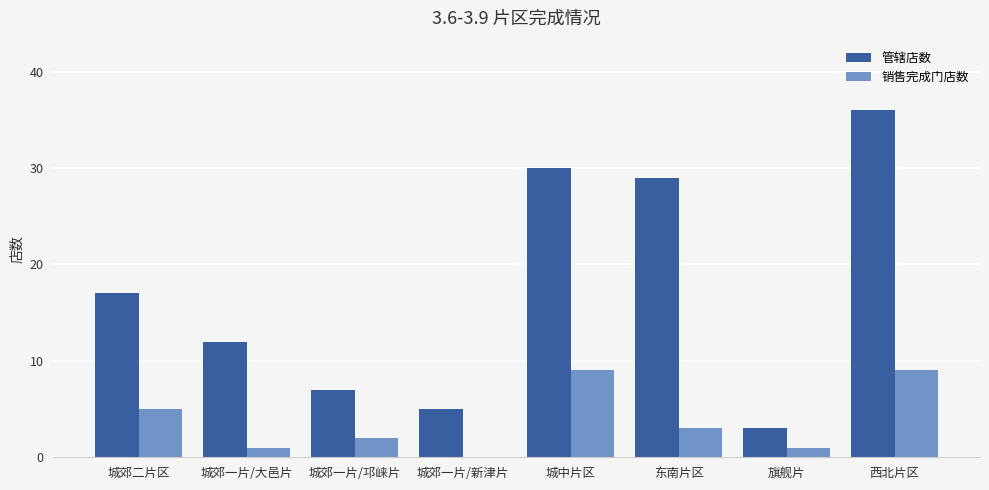

What is the maximum value for 管辖店数?

36